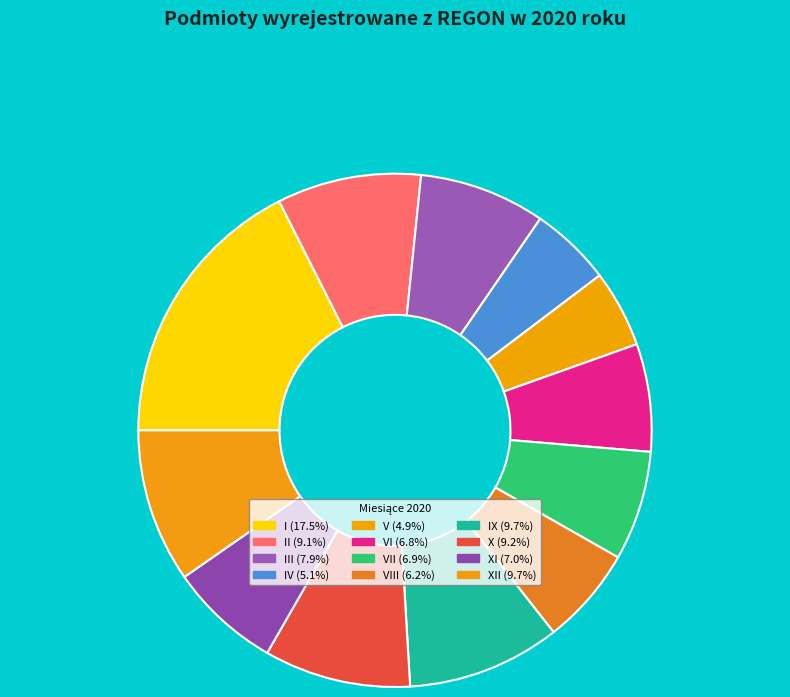

Count the number of slices in the pie.

12